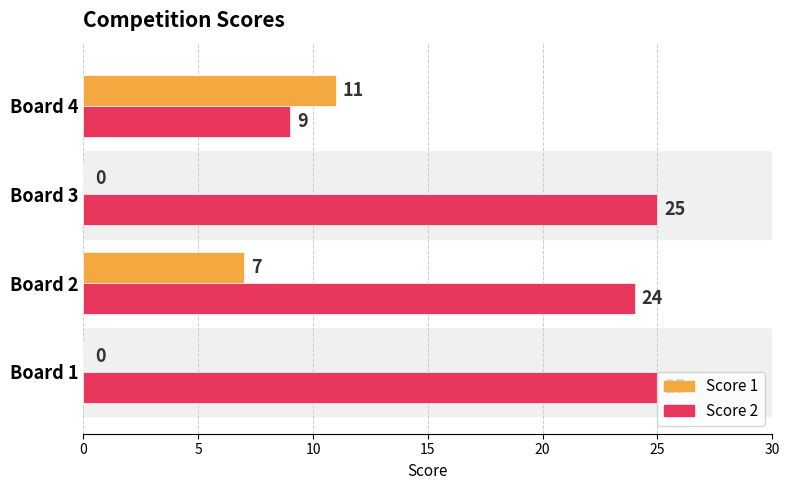

What is the total value across all series at Board 2?

31